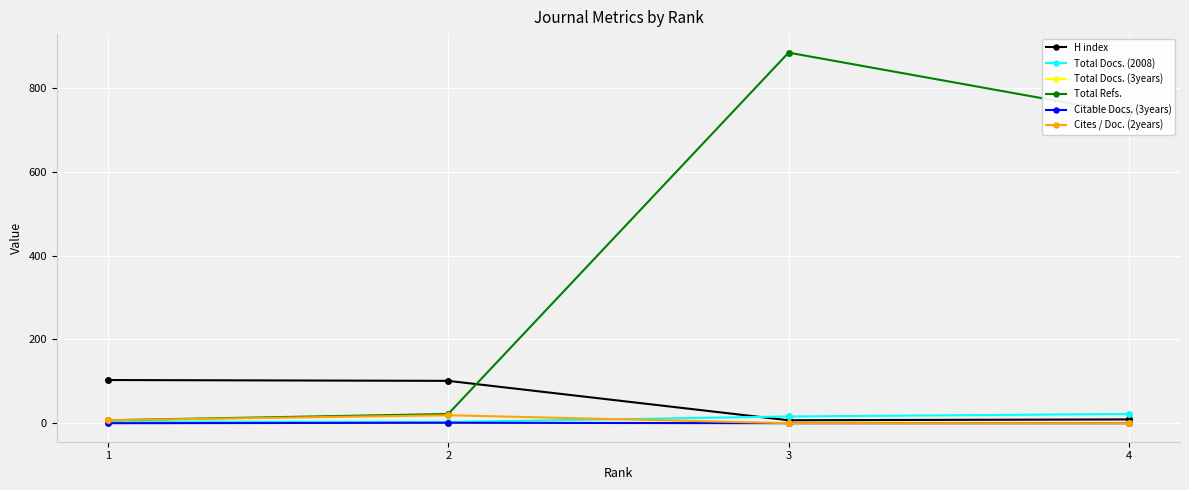

Which series has the largest total across all categories?

Total Refs.